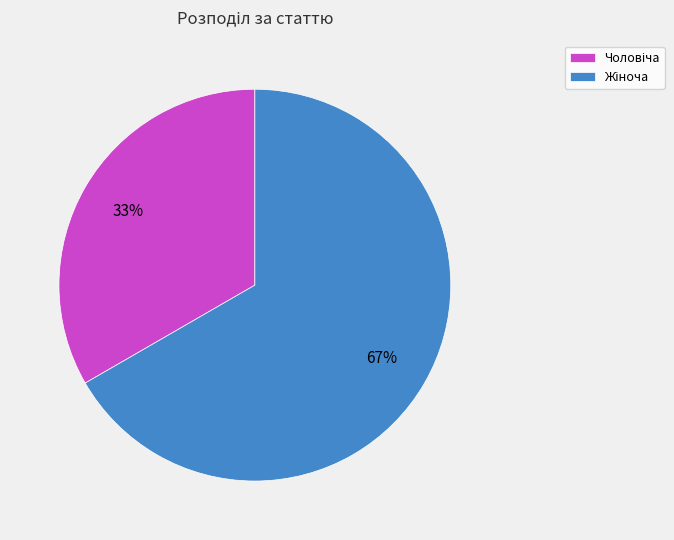

To the nearest percent, what is the average slice percentage?

50%